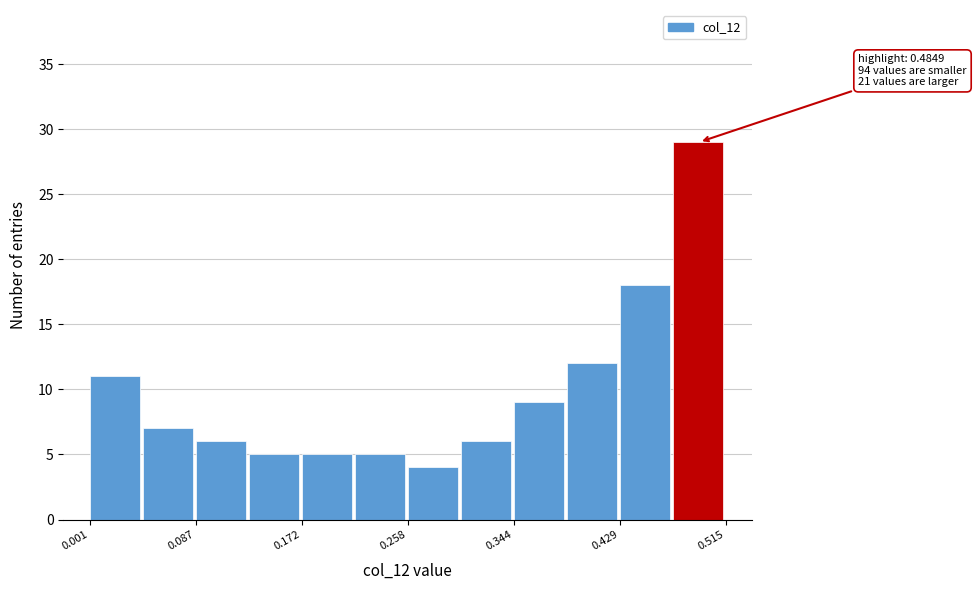

Over which range of the x-axis is the bar tallest?

0.47 to 0.52